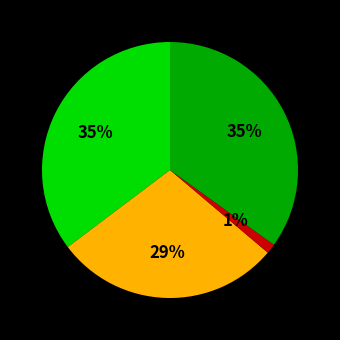

Is there a majority slice in this chart?

No